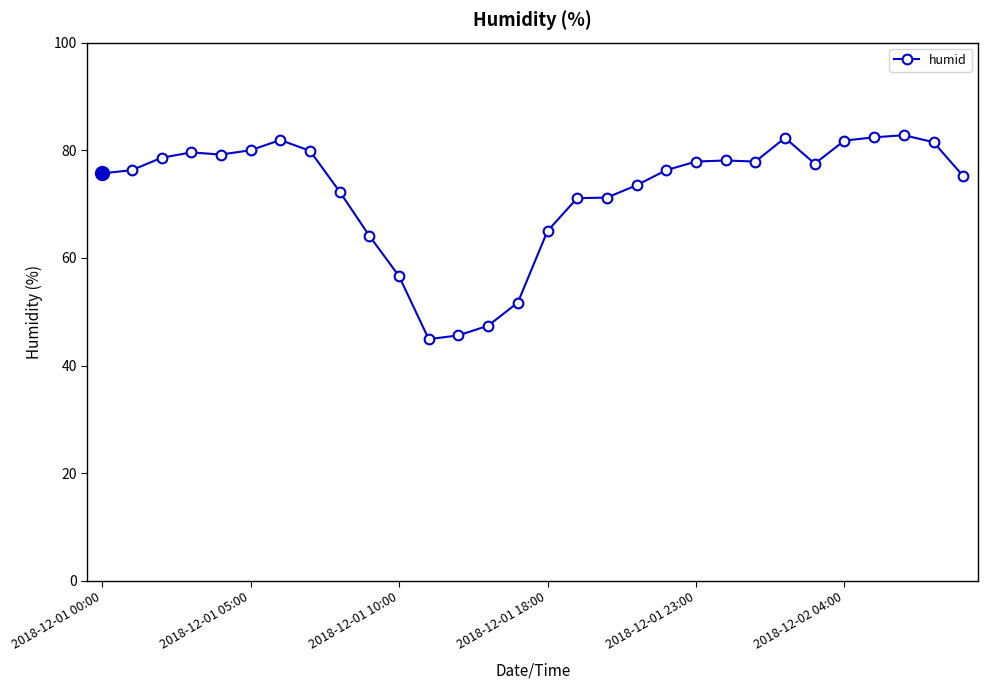

What is the smallest value displayed?

44.9